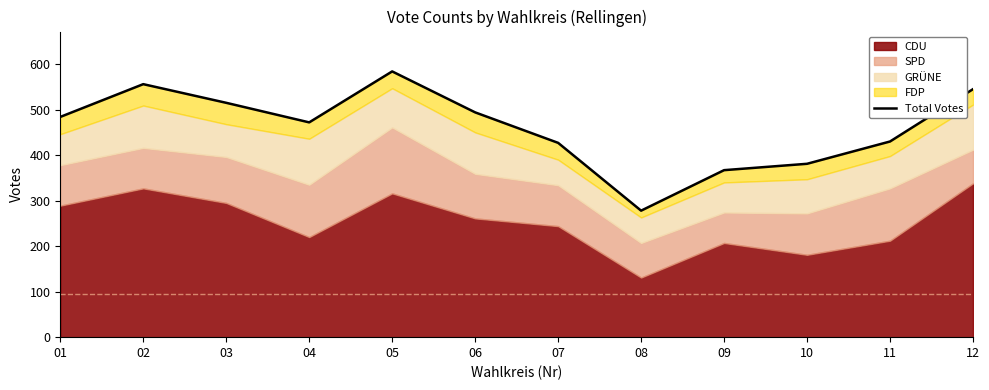

True or false: the data shows 278 at 08.

True